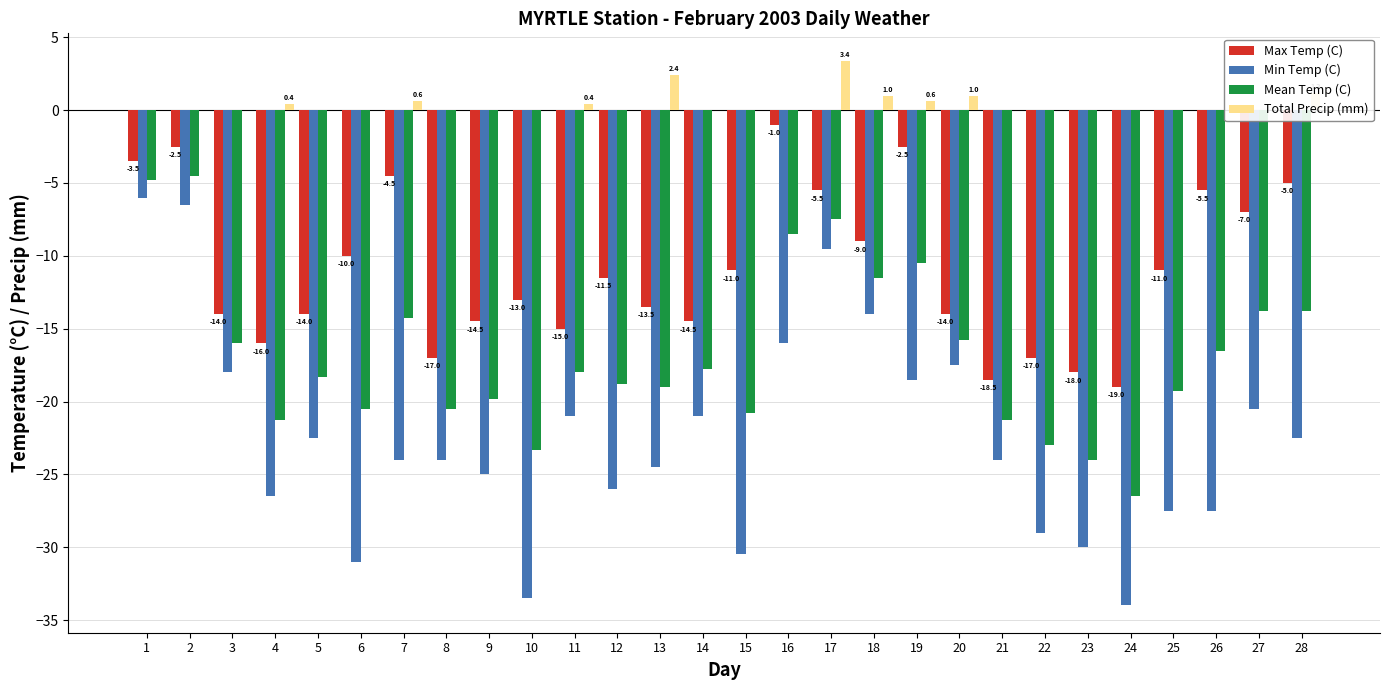

Count the number of data series in this chart.

4